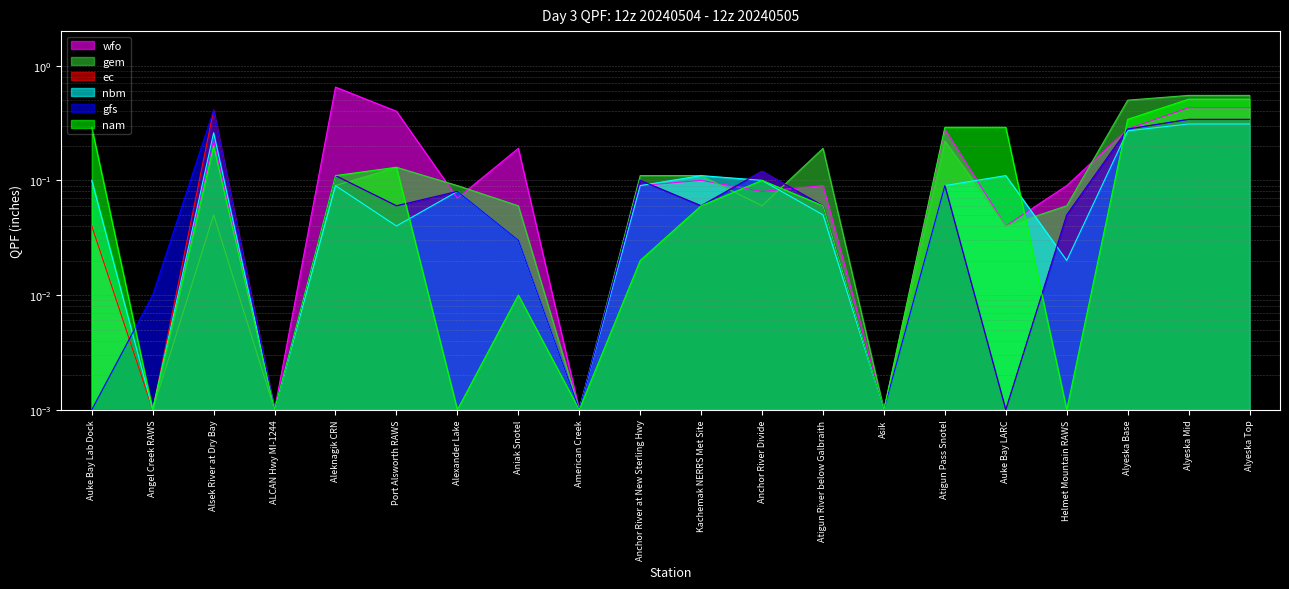

Which series has the largest range (max minus min)?

wfo